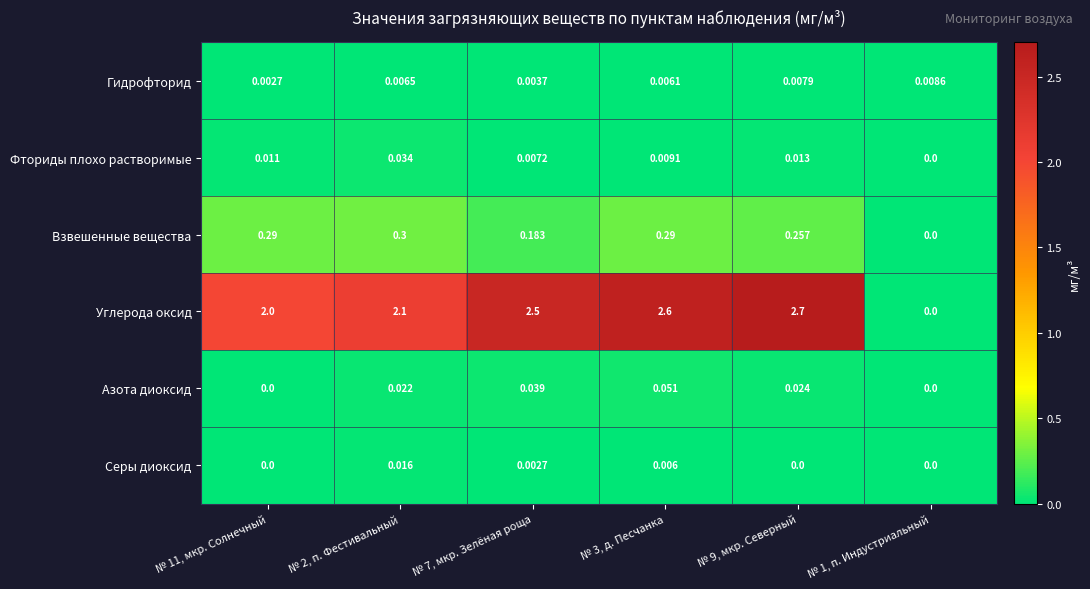

Which series has the largest range (max minus min)?

Углерода оксид